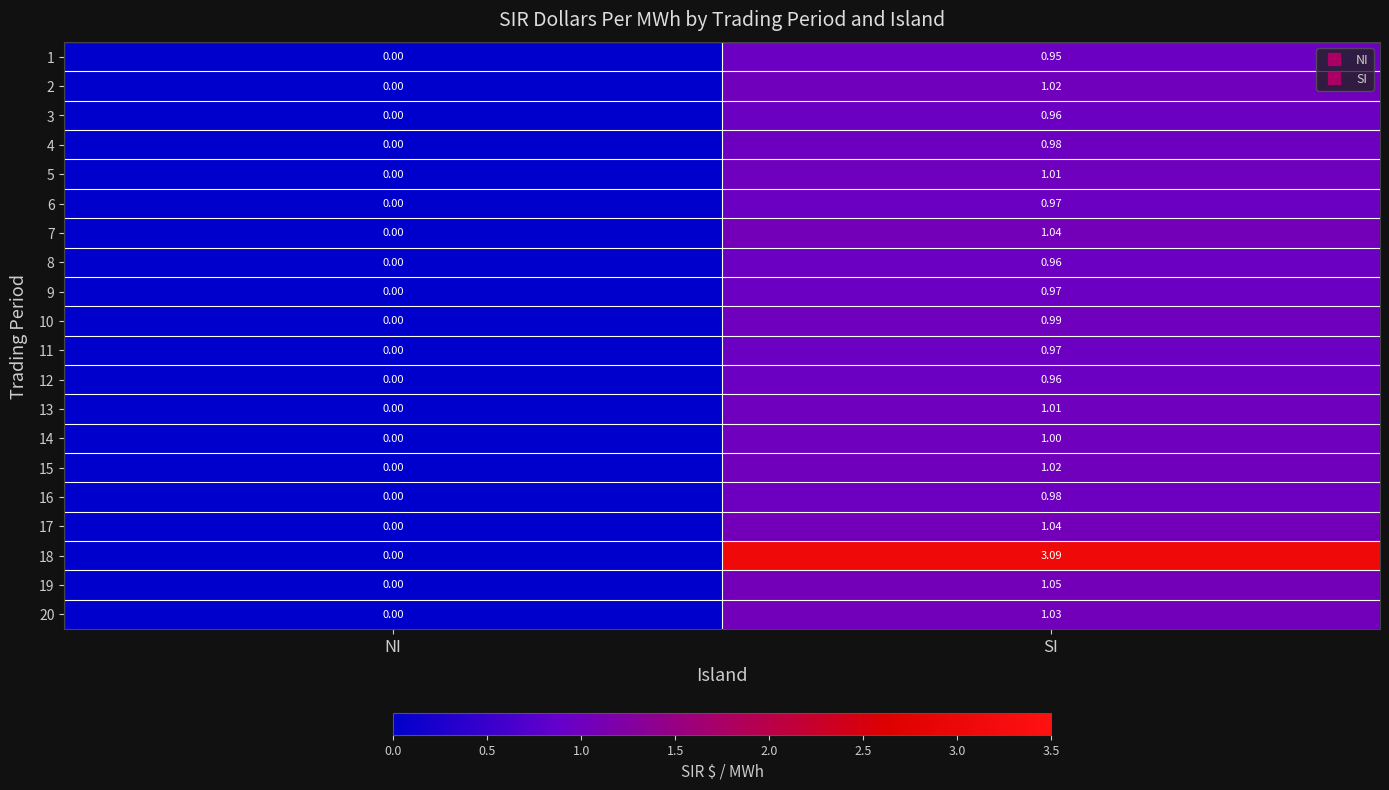

How many data points in 1 are above 0?

1